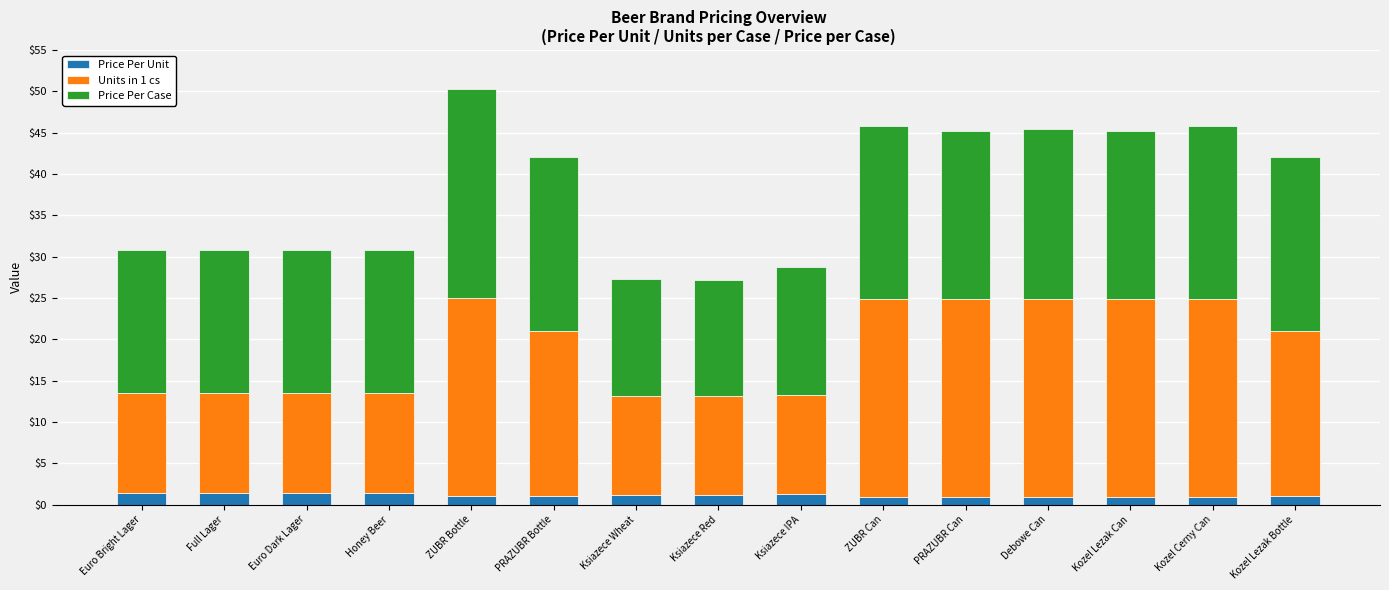

What is the sum of all Price Per Unit values?

16.9